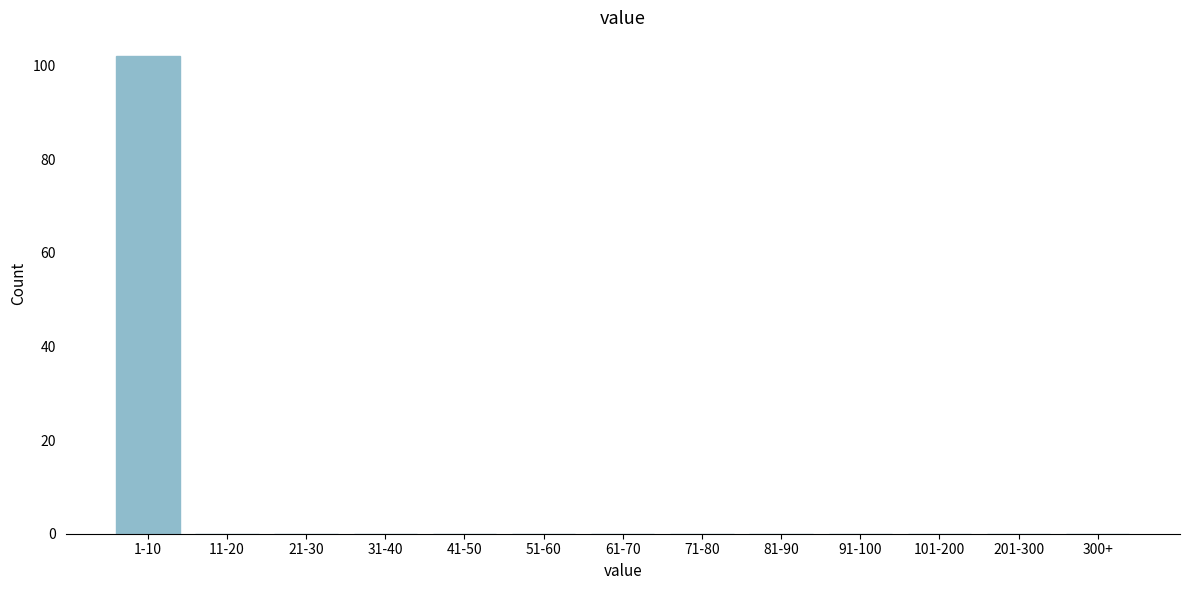

Reading right to left, extract all data points from this chart.

300+=0	201-300=0	101-200=0	91-100=0	81-90=0	71-80=0	61-70=0	51-60=0	41-50=0	31-40=0	21-30=0	11-20=0	1-10=102